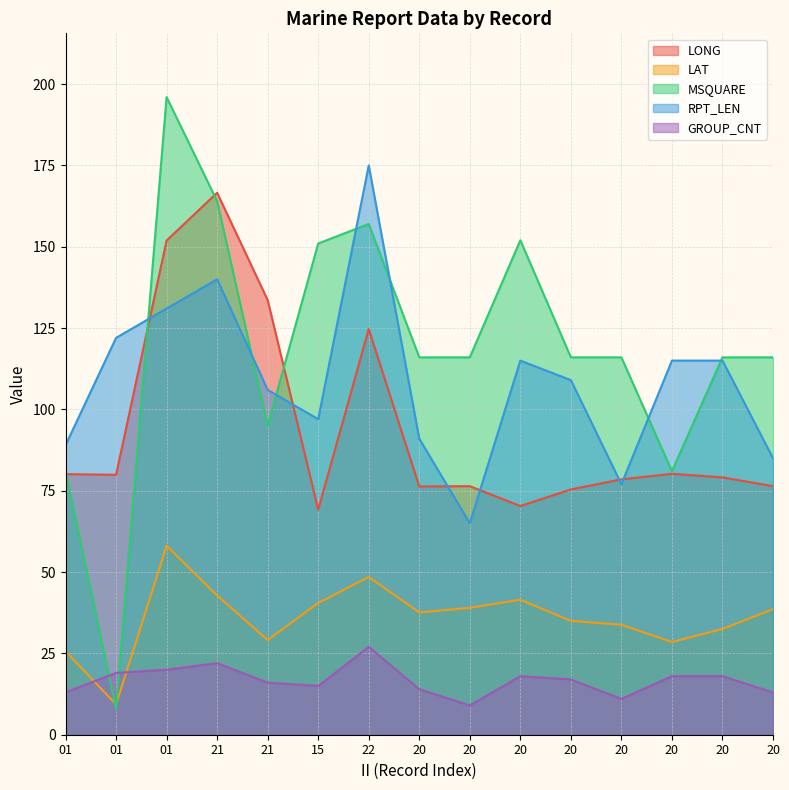

Which series has the largest total across all categories?

MSQUARE